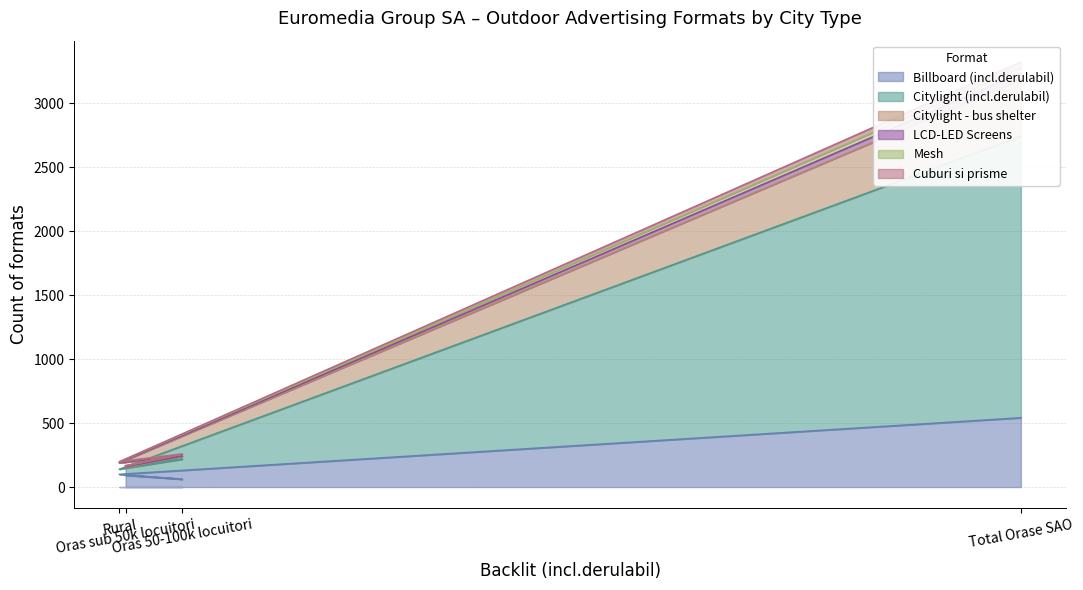

What is the label of the 3rd point from the left?

Oras 50-100k locuitori